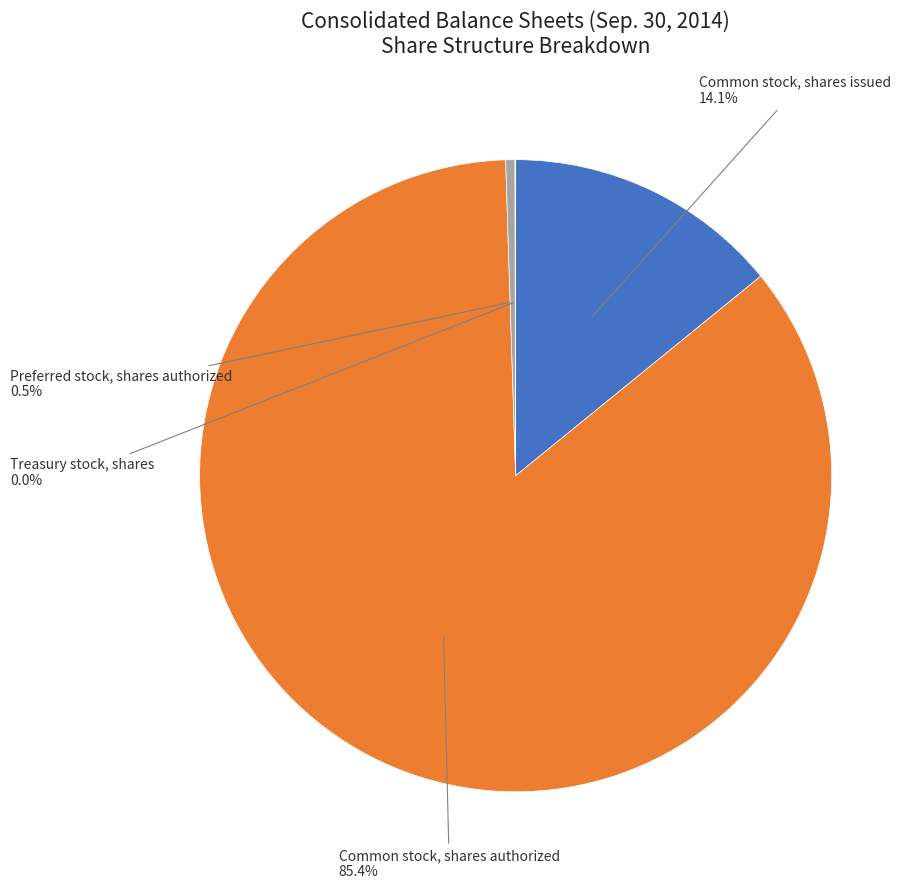

Is there any slice that represents more than half of the pie?

Yes